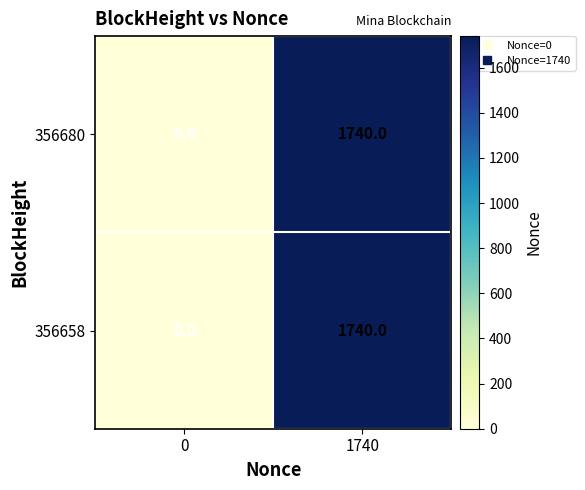

Reading left to right, transcribe all the data shown in this chart.

356680: 0=0	1740=1740
356658: 0=0	1740=1740